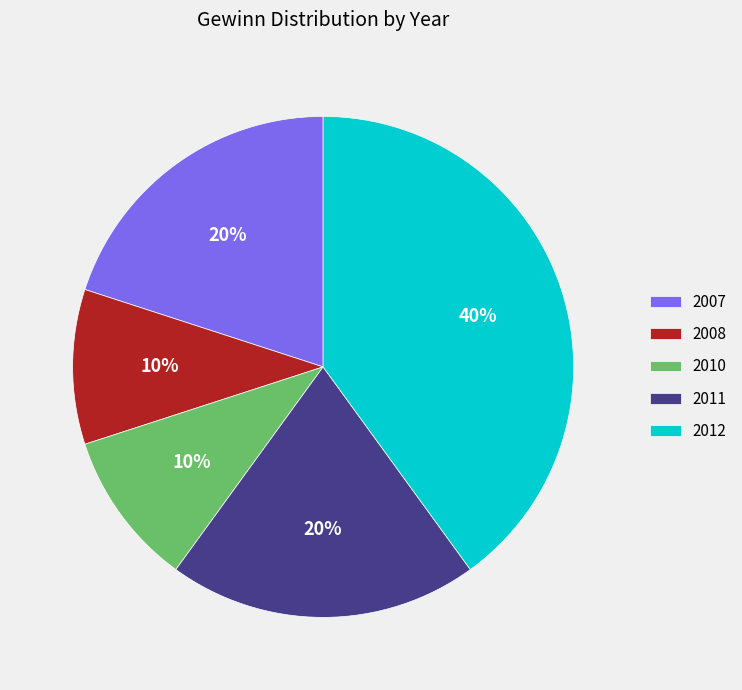

Which category has the biggest portion of the pie?

2012